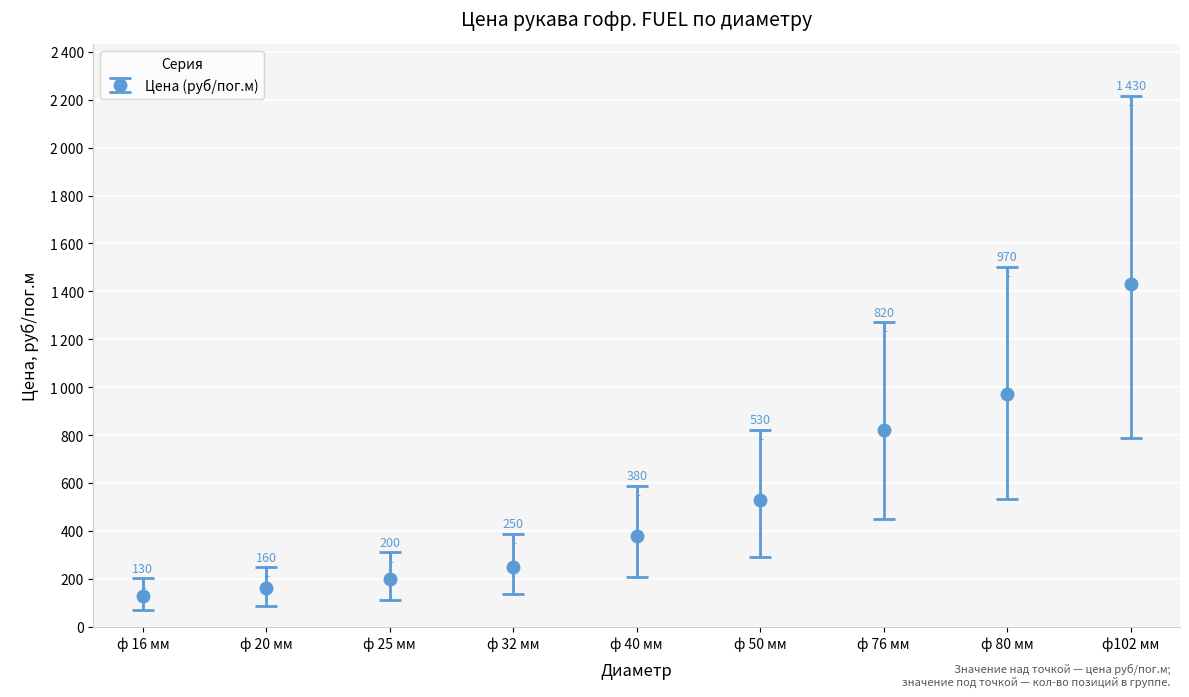

Which label corresponds to the largest value in the chart?

ф102 мм